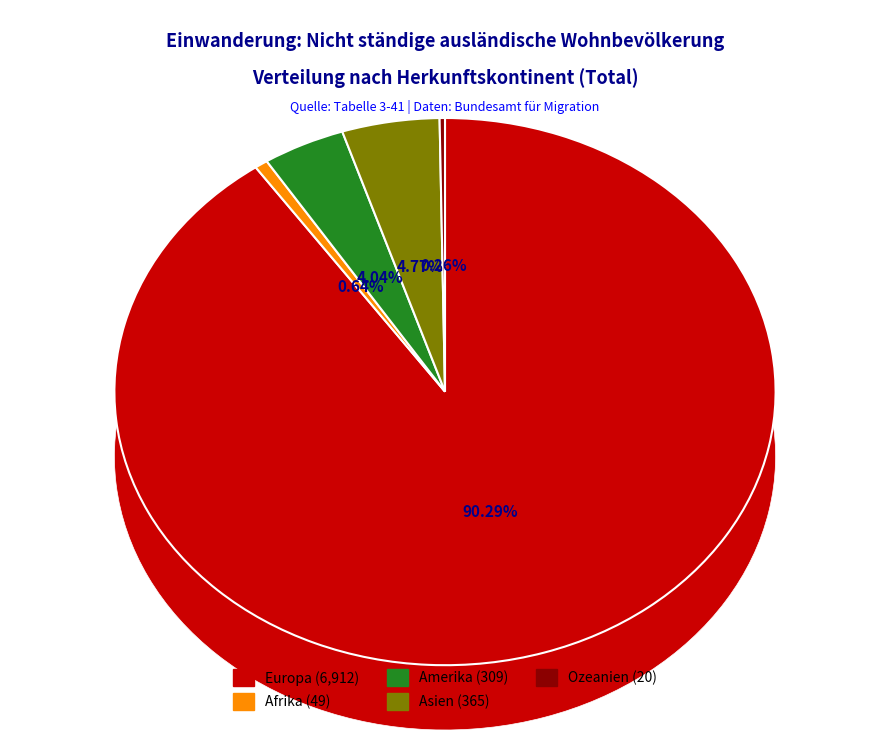

Between Amerika and Asien, which is larger?

Asien